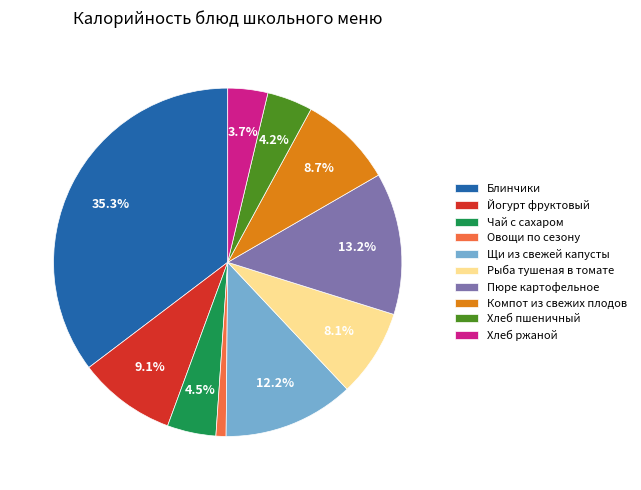

To the nearest percent, what is the difference between the Овощи по сезону and Рыба тушеная в томате slice percentages?

7%